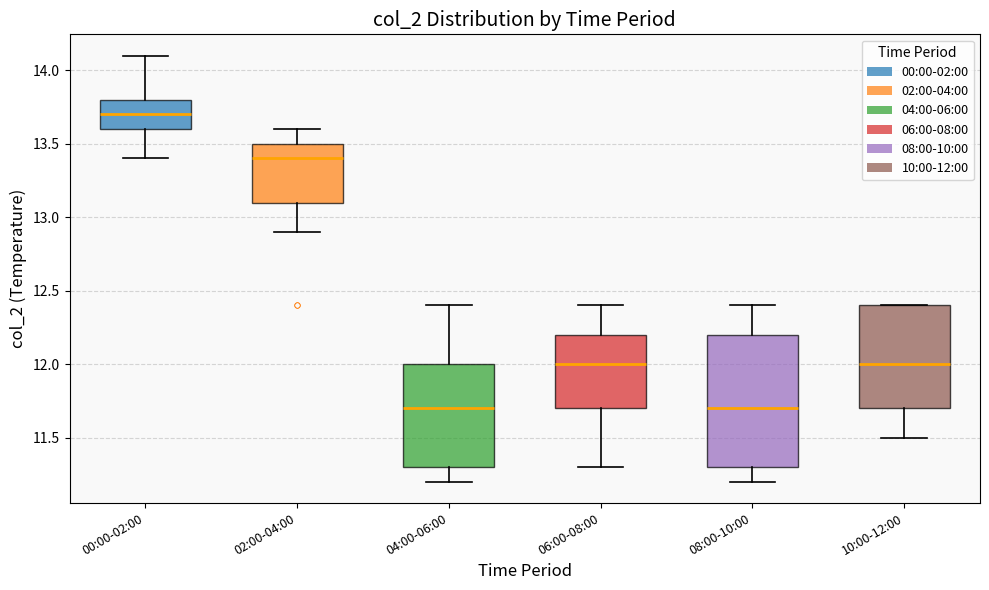

Comparing the boxes themselves (not the whiskers), which one is the tallest?

08:00-10:00